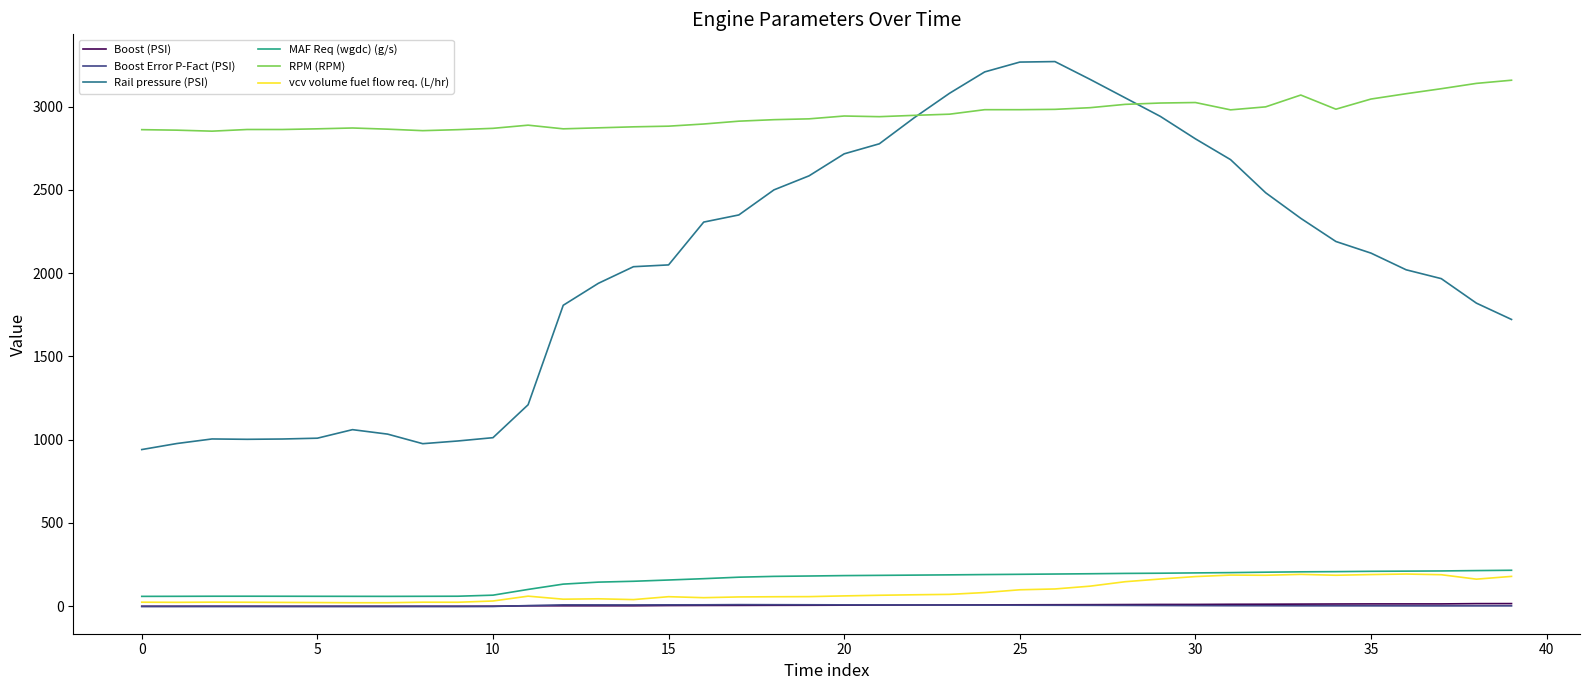

What is the maximum value shown in the chart?

3271.0